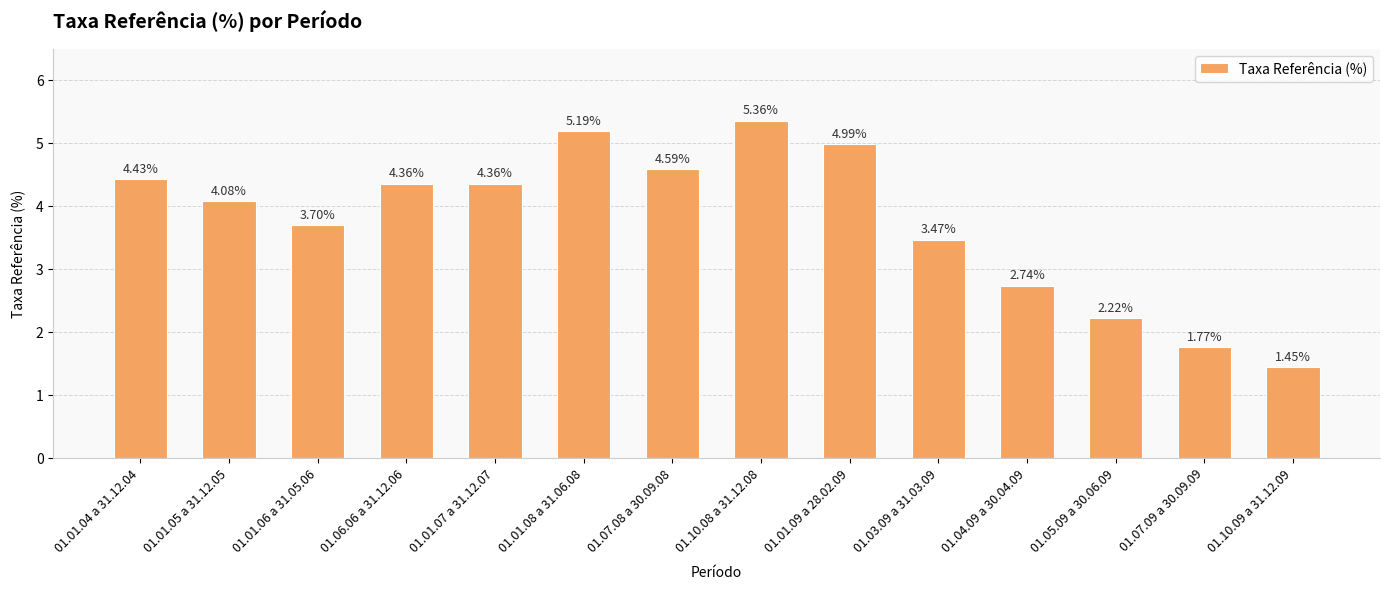

What is the difference between the maximum and minimum values?

3.9